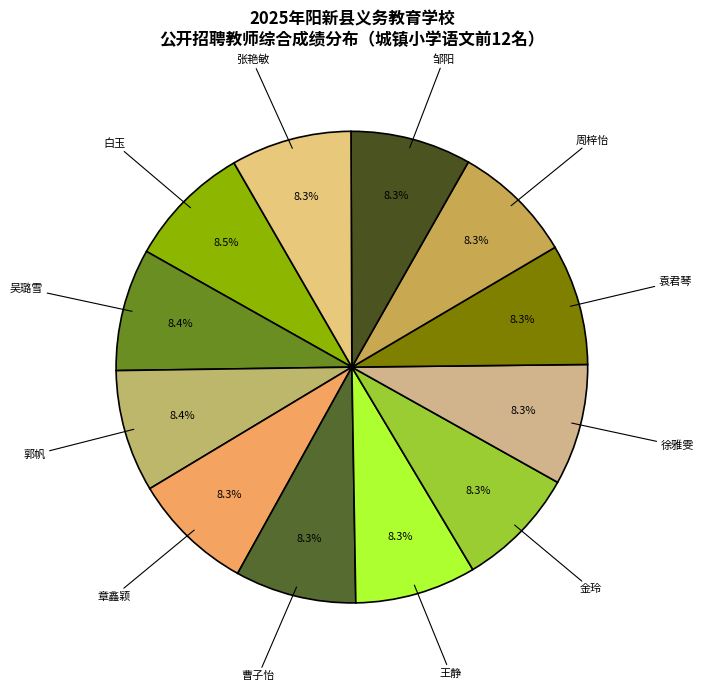

Is 白玉 the majority of the pie?

No